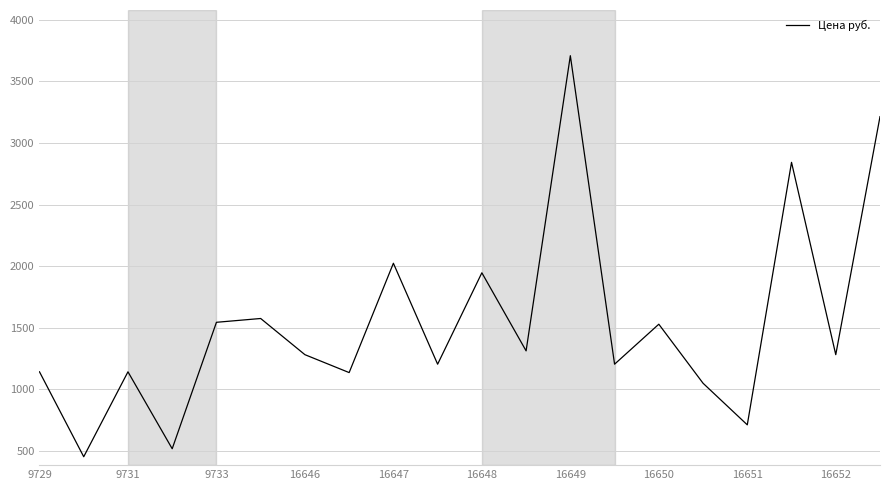

What is the difference between the maximum and minimum values?

3253.8